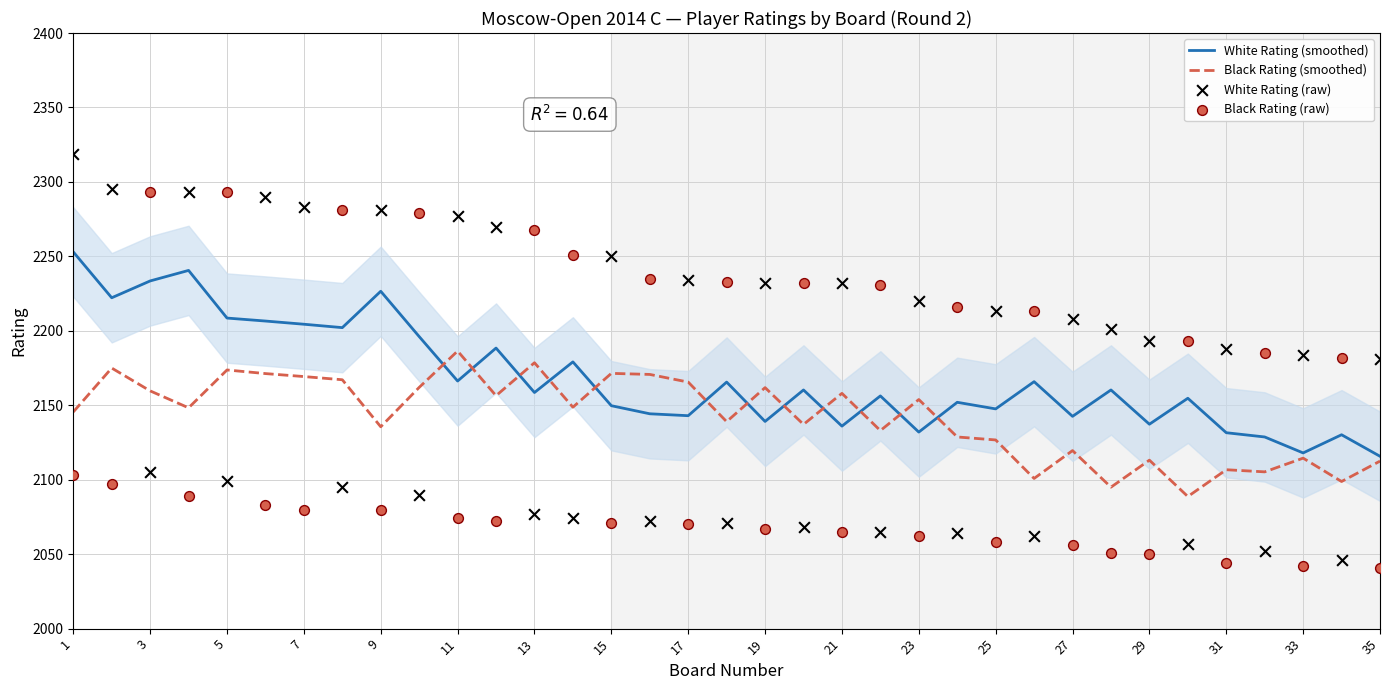

At how many categories does at least one series exceed 2210?

26